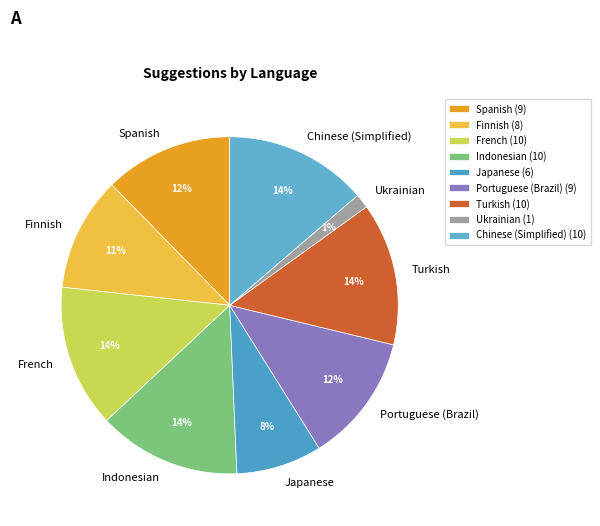

Count the number of slices in the pie.

9